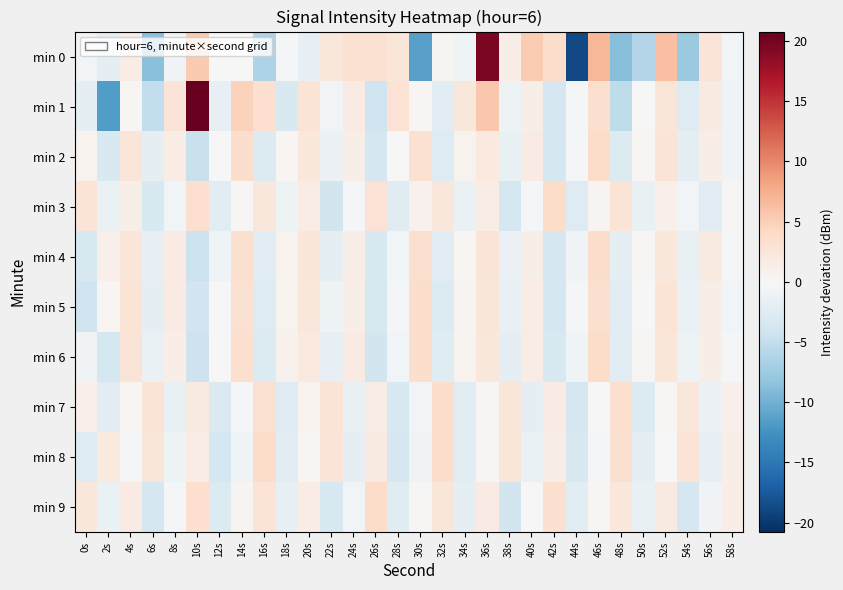

Reading left to right, list all the values displayed in this chart.

min 0: 0s=-0.6	2s=-1.8	4s=1.6	6s=-8.7	8s=-0.7	10s=5.5	12s=-0.2	14s=0.1	16s=-6.4	18s=-0.4	20s=-1.6	22s=2.3	24s=3.1	26s=3.2	28s=2.6	30s=-11.3	32s=0.6	34s=-0.8	36s=19.6	38s=1.4	40s=5.3	42s=3.7	44s=-18.8	46s=7.0	48s=-8.9	50s=-6.0	52s=6.3	54s=-7.6	56s=2.6	58s=-0.5
min 1: 0s=-2.0	2s=-11.5	4s=0.3	6s=-5.1	8s=2.6	10s=20.8	12s=-1.7	14s=4.7	16s=3.5	18s=-3.2	20s=2.9	22s=-0.5	24s=1.7	26s=-4.2	28s=3.1	30s=0.4	32s=-2.4	34s=2.3	36s=5.7	38s=-1.1	40s=1.2	42s=-3.5	44s=-0.2	46s=3.4	48s=-5.3	50s=0.1	52s=2.6	54s=-2.7	56s=1.9	58s=-0.8
min 2: 0s=0.8	2s=-3.1	4s=2.5	6s=-1.8	8s=1.6	10s=-4.6	12s=-0.0	14s=3.7	16s=-2.9	18s=0.5	20s=2.2	22s=-1.2	24s=1.3	26s=-3.4	28s=-0.1	30s=3.2	32s=-2.6	34s=0.8	36s=2.1	38s=-1.5	40s=1.7	42s=-3.7	44s=-0.4	46s=3.9	48s=-2.8	50s=0.4	52s=2.7	54s=-1.9	56s=1.4	58s=-0.7
min 3: 0s=2.9	2s=-1.4	4s=1.2	6s=-3.2	8s=-0.6	10s=3.5	12s=-2.3	14s=0.3	16s=2.4	18s=-1.0	20s=1.6	22s=-3.8	24s=-0.2	26s=3.1	28s=-2.5	30s=0.9	32s=2.3	34s=-1.3	36s=1.5	38s=-3.6	40s=-0.3	42s=3.8	44s=-2.7	46s=0.6	48s=2.8	50s=-1.6	52s=1.1	54s=-0.5	56s=-2.2	58s=0.2
min 4: 0s=-3.3	2s=1.0	4s=2.6	6s=-1.7	8s=1.8	10s=-4.5	12s=-0.8	14s=3.4	16s=-2.4	18s=0.7	20s=2.5	22s=-1.9	24s=1.4	26s=-3.1	28s=-0.5	30s=3.3	32s=-2.1	34s=0.4	36s=2.7	38s=-1.2	40s=1.2	42s=-3.4	44s=-0.7	46s=3.6	48s=-2.0	50s=0.3	52s=2.2	54s=-1.5	56s=1.9	58s=-0.4
min 5: 0s=-4.1	2s=0.5	4s=2.8	6s=-1.8	8s=1.7	10s=-3.9	12s=-0.1	14s=3.2	16s=-2.6	18s=0.8	20s=2.4	22s=-1.1	24s=1.3	26s=-3.3	28s=-0.4	30s=3.7	32s=-2.8	34s=0.6	36s=2.6	38s=-1.6	40s=1.5	42s=-3.7	44s=-0.3	46s=3.4	48s=-2.2	50s=0.1	52s=2.9	54s=-1.3	56s=1.2	58s=-0.6
min 6: 0s=-0.7	2s=-3.6	4s=2.7	6s=-1.4	8s=1.4	10s=-4.3	12s=-0.0	14s=3.5	16s=-2.9	18s=0.9	20s=2.1	22s=-1.7	24s=1.8	26s=-3.8	28s=-0.6	30s=3.6	32s=-2.5	34s=0.7	36s=2.3	38s=-1.9	40s=1.6	42s=-3.2	44s=-0.8	46s=3.9	48s=-2.3	50s=0.2	52s=2.5	54s=-1.0	56s=1.3	58s=-0.2
min 7: 0s=1.1	2s=-2.4	4s=0.4	6s=2.8	8s=-1.5	10s=1.9	12s=-3.0	14s=-0.2	16s=3.2	18s=-2.7	20s=0.7	22s=2.9	24s=-1.6	26s=1.6	28s=-3.2	30s=-0.5	32s=3.7	34s=-2.1	36s=0.3	38s=2.6	40s=-1.8	42s=1.7	44s=-3.5	46s=-0.1	48s=3.4	50s=-2.8	52s=0.5	54s=2.4	56s=-1.2	58s=1.1
min 8: 0s=-2.6	2s=2.0	4s=-0.3	6s=2.6	8s=-1.1	10s=1.5	12s=-3.7	14s=-0.8	16s=3.8	18s=-2.4	20s=0.4	22s=2.7	24s=-1.9	26s=1.9	28s=-3.4	30s=-0.7	32s=3.6	34s=-2.2	36s=0.2	38s=2.5	40s=-1.3	42s=1.4	44s=-3.1	46s=-0.4	48s=3.3	50s=-2.0	52s=0.1	54s=2.8	56s=-1.7	58s=1.2
min 9: 0s=2.3	2s=-1.4	4s=1.8	6s=-3.6	8s=-0.3	10s=3.5	12s=-2.8	14s=0.6	16s=2.9	18s=-1.7	20s=1.5	22s=-3.3	24s=-0.6	26s=3.8	28s=-2.5	30s=0.3	32s=2.6	34s=-1.9	36s=1.7	38s=-3.8	40s=-0.0	42s=3.4	44s=-2.1	46s=0.5	48s=2.2	50s=-1.6	52s=1.9	54s=-3.4	56s=-0.7	58s=1.4